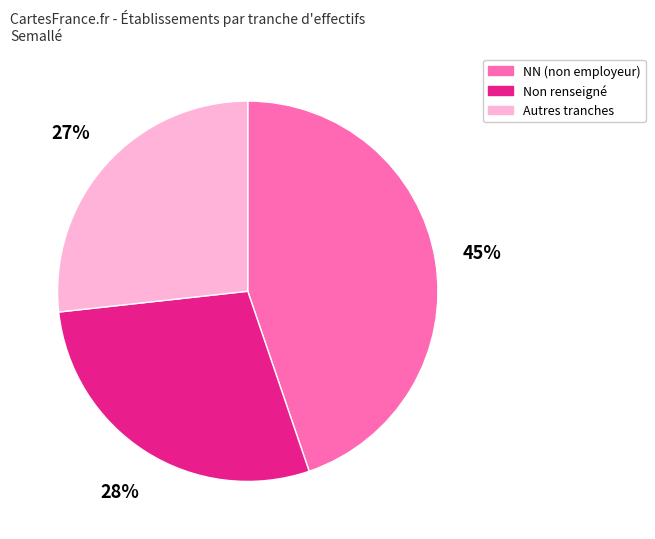

What percentage is the Autres tranches slice, to the nearest percent?

27%